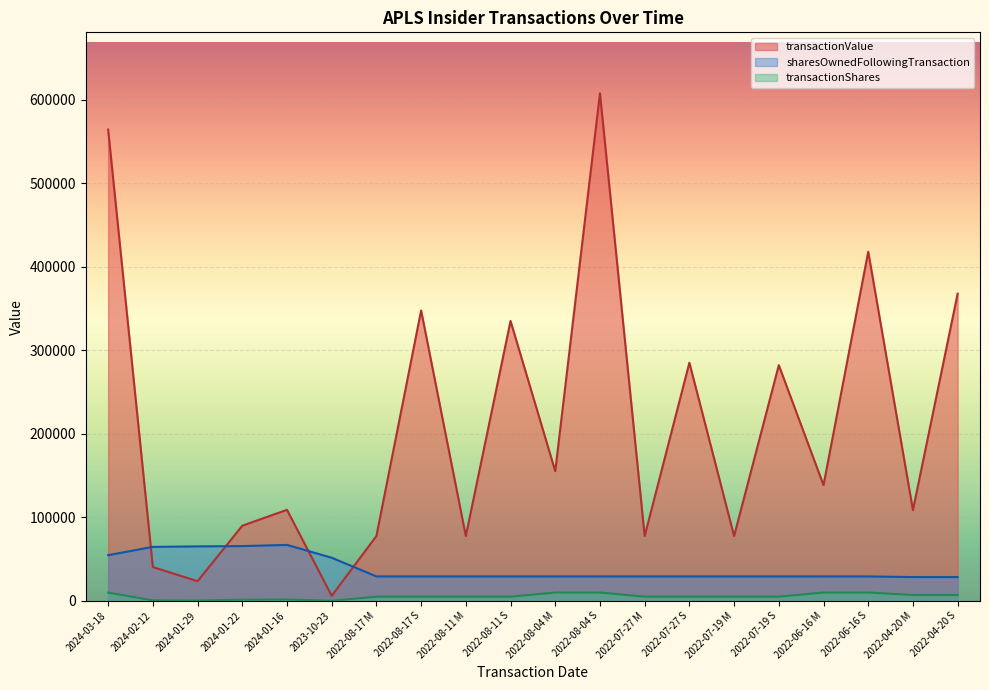

Which series has the largest total across all categories?

transactionValue